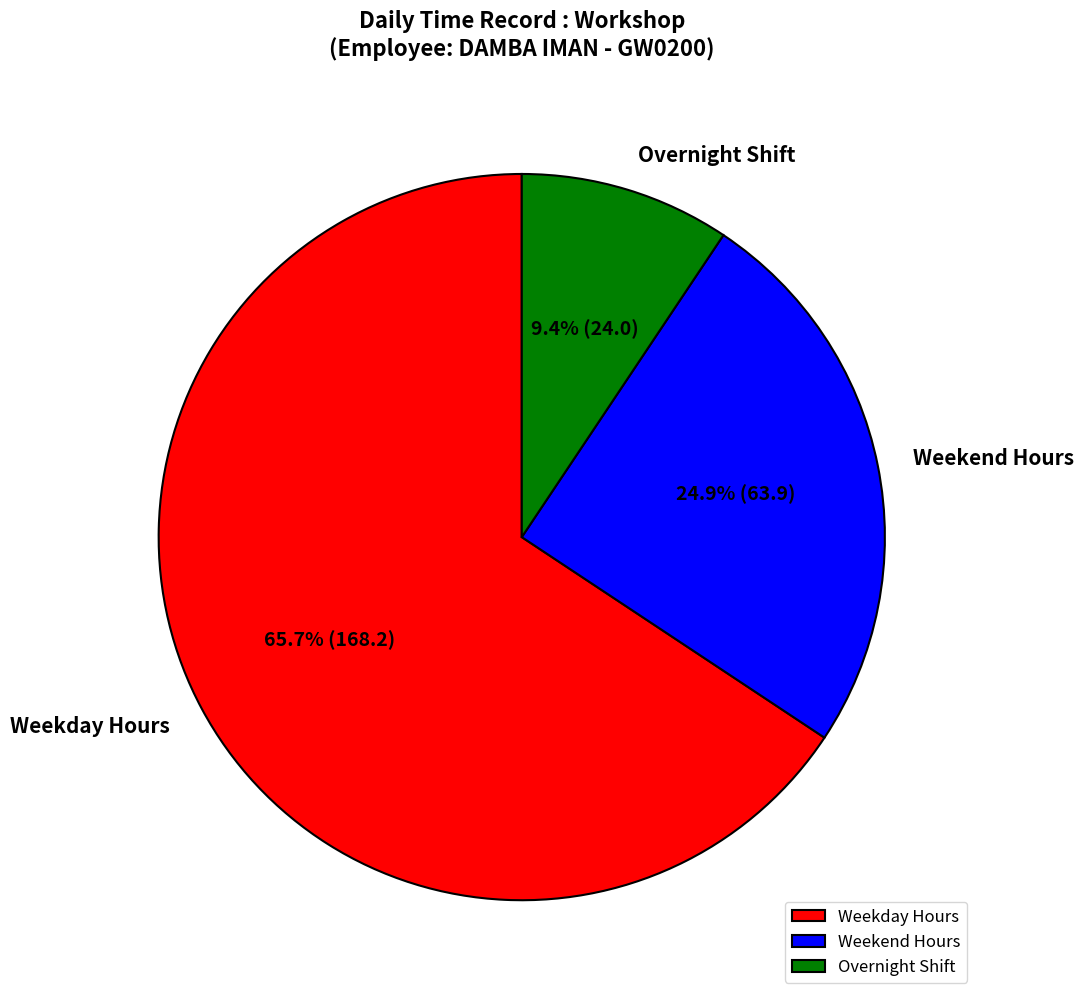

How many slices are in this pie chart?

3